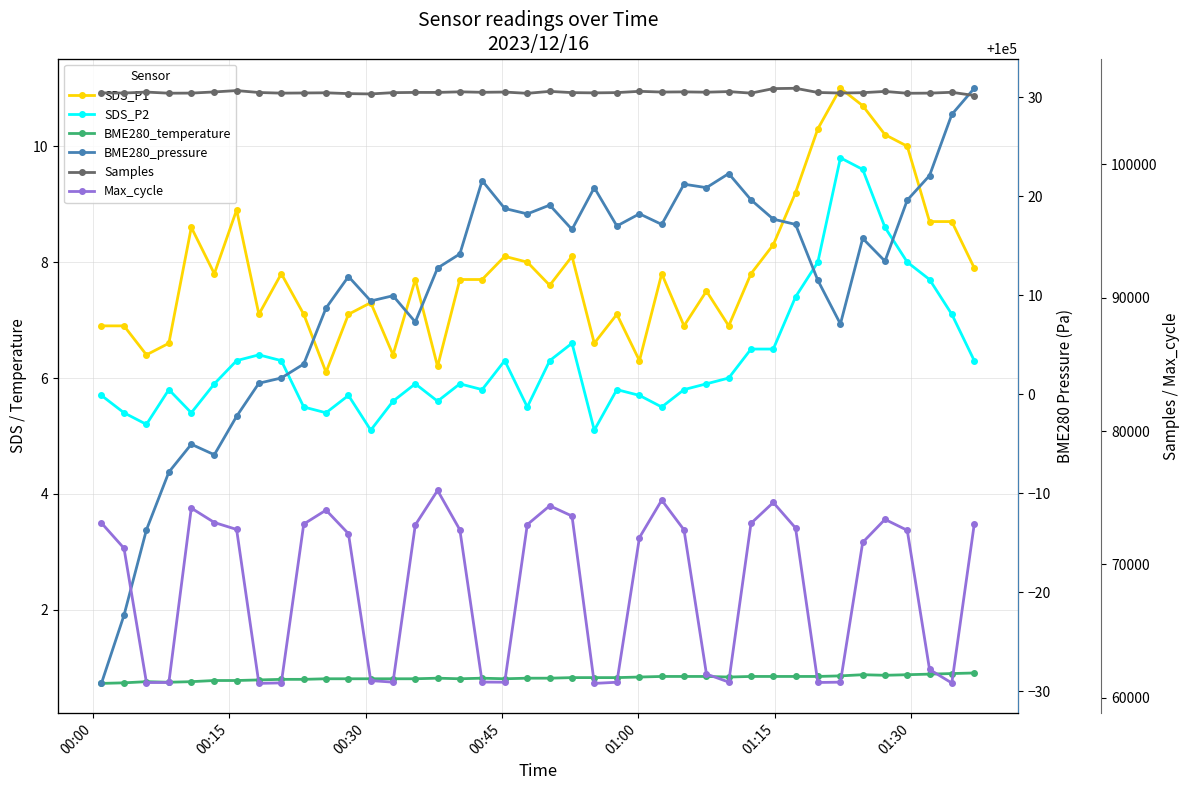

How many lines are shown in the chart?

6